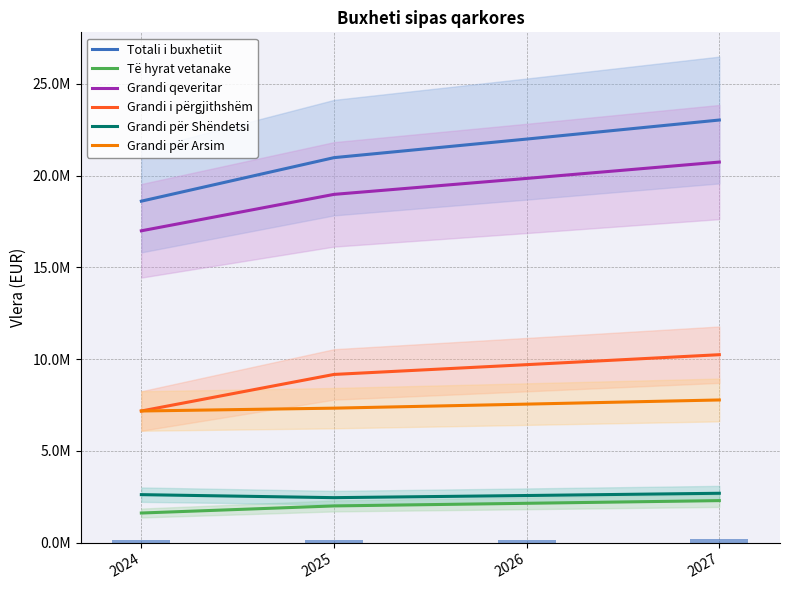

Count the number of data series in this chart.

6